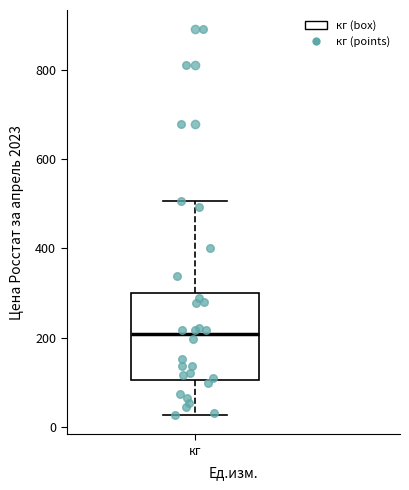

Read this box plot against the y-axis: the position of the median line, the range covered by the box, and the ends of both whiskers. The values are not printed on the chart, so give them approximately, as read against the axis.

median 200, box 100 to 300, whiskers 20 to 500